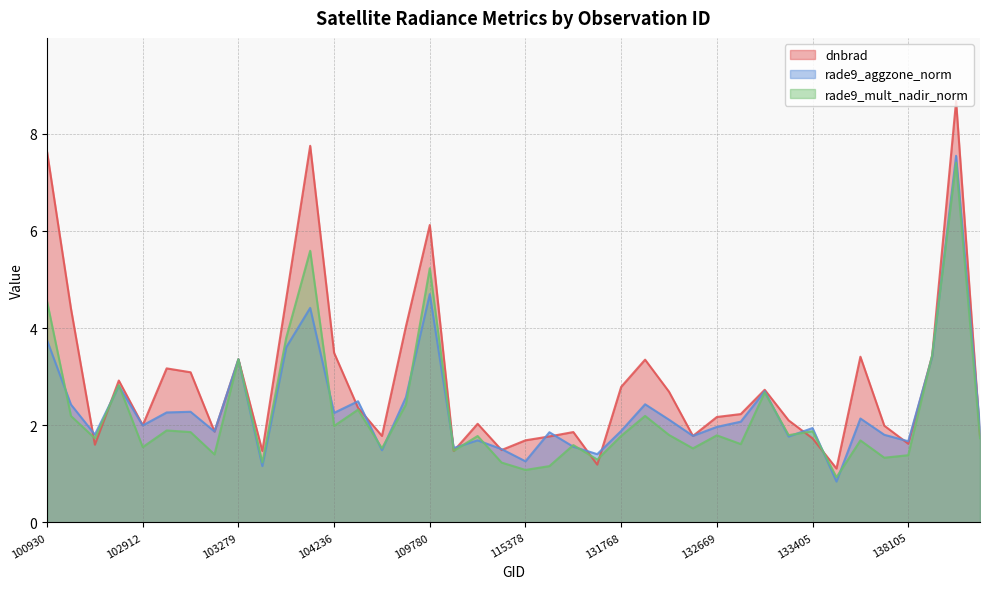

Rank the series by their average value, from lowest to highest.

rade9_mult_nadir_norm, rade9_aggzone_norm, dnbrad